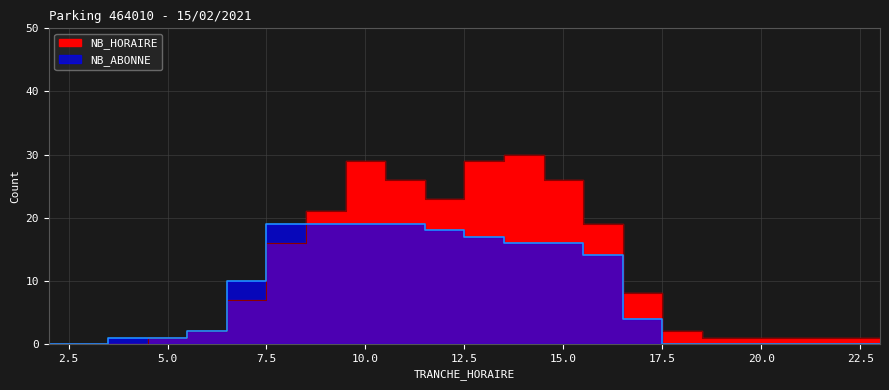

True or false: NB_HORAIRE has a value of 0 at 3.

True